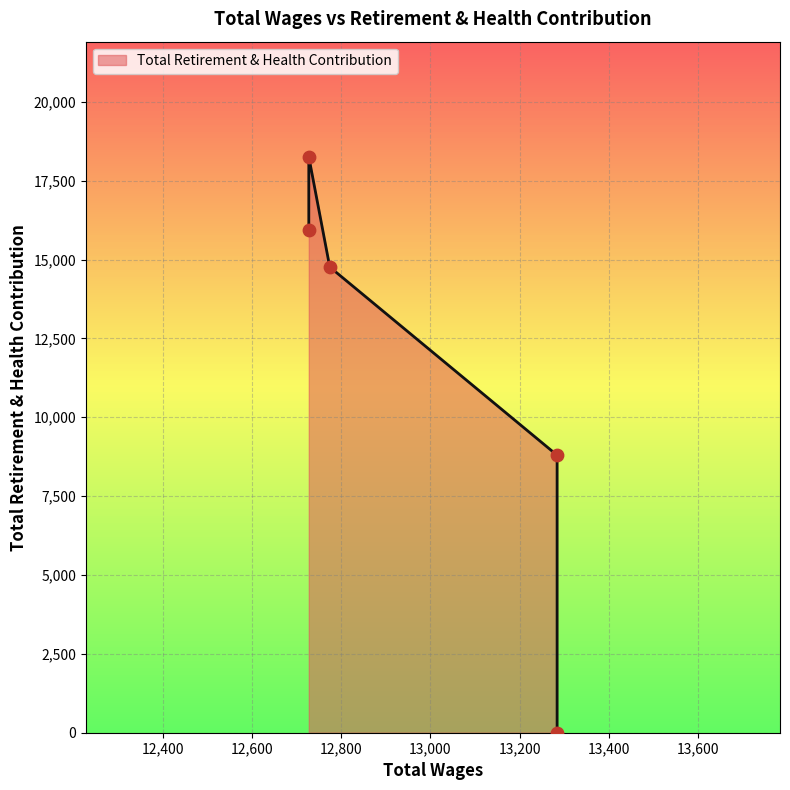

Approximately how many times larger is the value at 12774.0 compared to 12727.0?

0.8